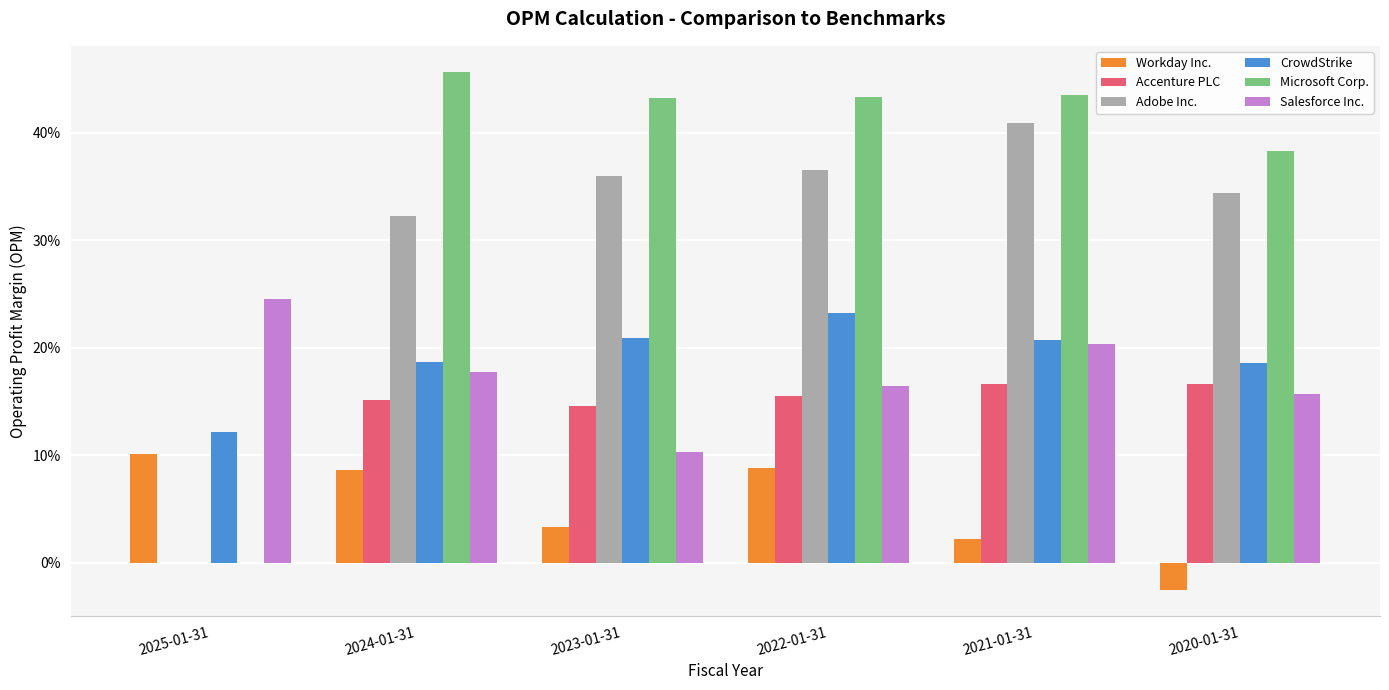

Reading left to right, list all the values displayed in this chart.

Workday Inc.: 2025-01-31=0.1	2024-01-31=0.1	2023-01-31=0.0	2022-01-31=0.1	2021-01-31=0.0	2020-01-31=-0.0
Accenture PLC: 2025-01-31=0.0	2024-01-31=0.2	2023-01-31=0.1	2022-01-31=0.2	2021-01-31=0.2	2020-01-31=0.2
Adobe Inc.: 2025-01-31=0.0	2024-01-31=0.3	2023-01-31=0.4	2022-01-31=0.4	2021-01-31=0.4	2020-01-31=0.3
CrowdStrike: 2025-01-31=0.1	2024-01-31=0.2	2023-01-31=0.2	2022-01-31=0.2	2021-01-31=0.2	2020-01-31=0.2
Microsoft Corp.: 2025-01-31=0.0	2024-01-31=0.5	2023-01-31=0.4	2022-01-31=0.4	2021-01-31=0.4	2020-01-31=0.4
Salesforce Inc.: 2025-01-31=0.2	2024-01-31=0.2	2023-01-31=0.1	2022-01-31=0.2	2021-01-31=0.2	2020-01-31=0.2